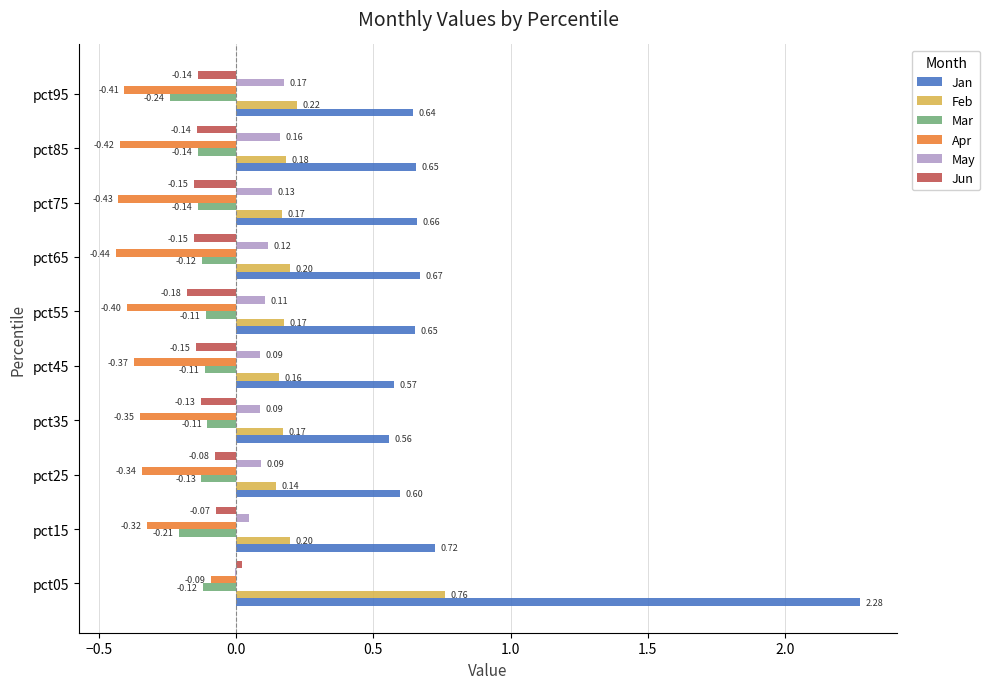

Is the value of Apr at pct45 greater than the value of Jan at pct95?

No